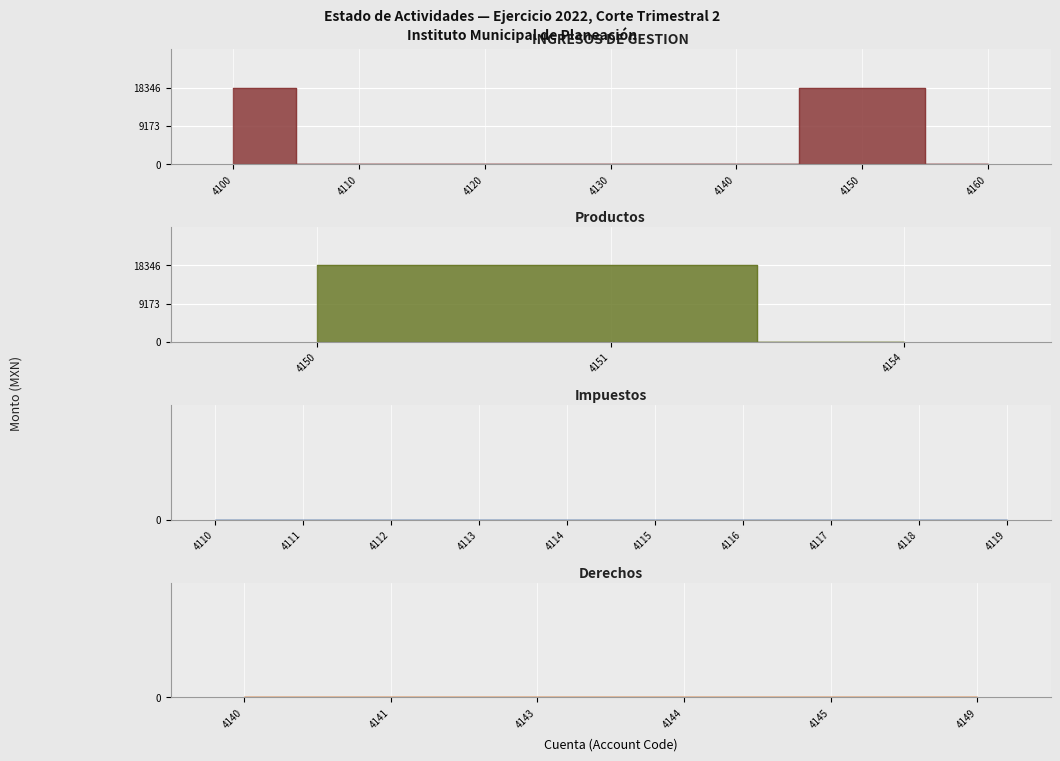

List the series in order of their peak value, lowest first.

Impuestos, Derechos, INGRESOS DE GESTION, Productos